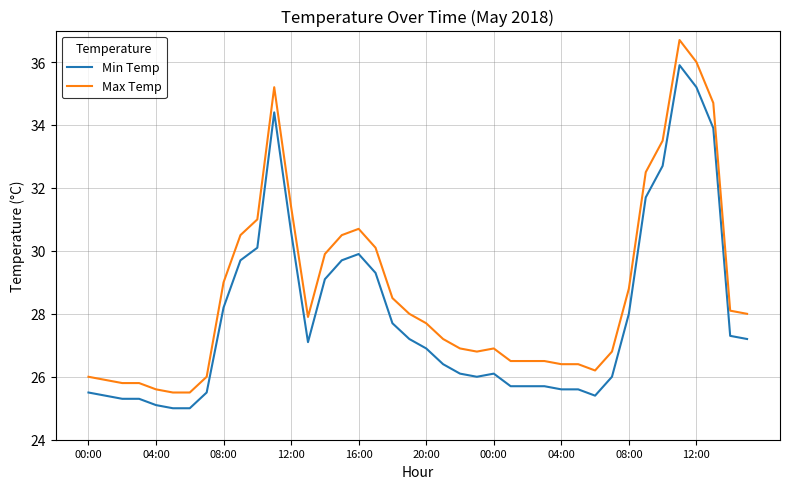

Reading left to right, extract all data points from this chart.

Min Temp: 25.5	25.4	25.3	25.3	25.1	25.0	25.0	25.5	28.2	29.7	30.1	34.4	30.6	27.1	29.1	29.7	29.9	29.3	27.7	27.2	26.9	26.4	26.1	26.0	26.1	25.7	25.7	25.7	25.6	25.6	25.4	26.0	28.0	31.7	32.7	35.9	35.2	33.9	27.3	27.2
Max Temp: 26.0	25.9	25.8	25.8	25.6	25.5	25.5	26.0	29.0	30.5	31.0	35.2	31.4	27.9	29.9	30.5	30.7	30.1	28.5	28.0	27.7	27.2	26.9	26.8	26.9	26.5	26.5	26.5	26.4	26.4	26.2	26.8	28.8	32.5	33.5	36.7	36.0	34.7	28.1	28.0